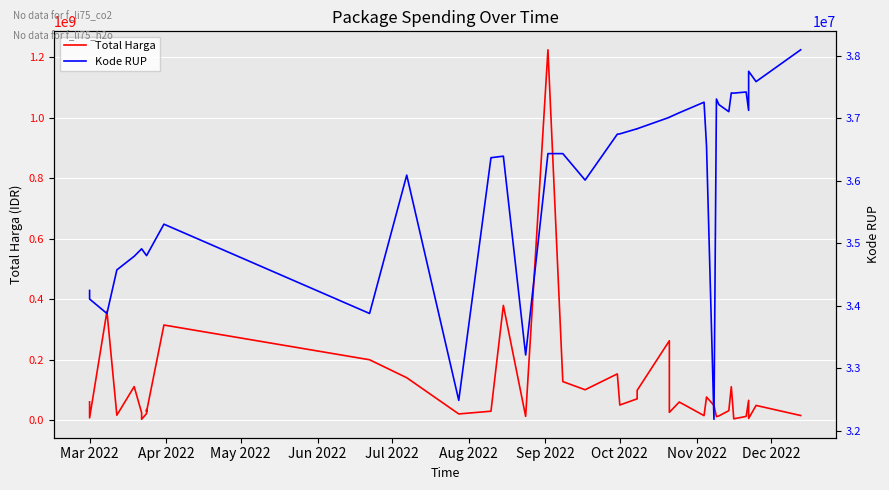

How many series are shown in this chart?

2